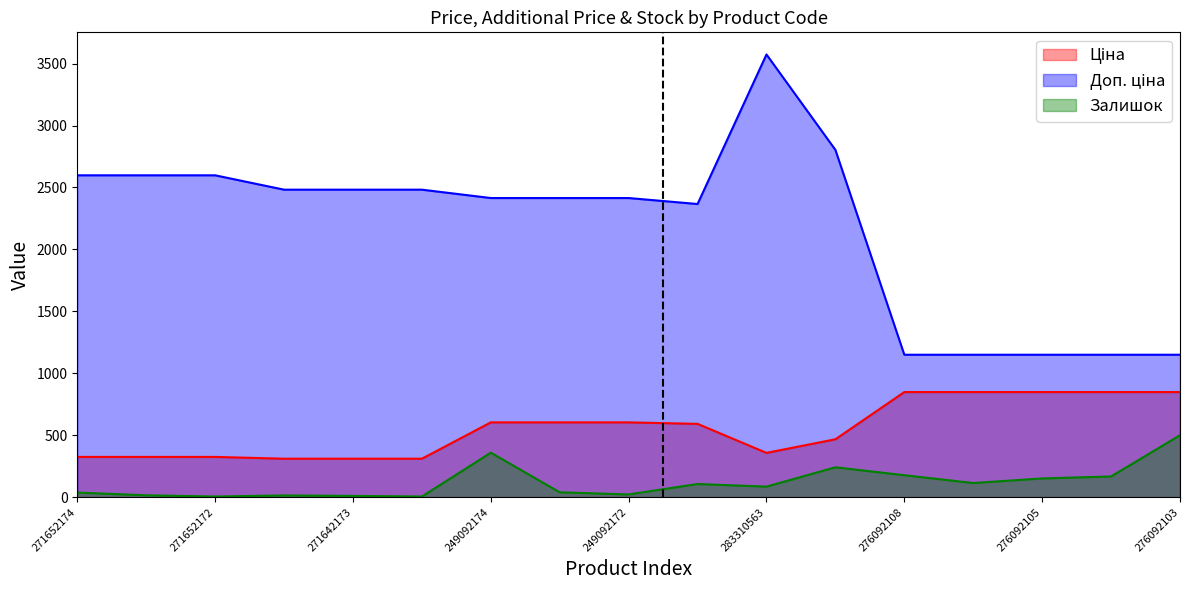

True or false: Доп. ціна and Залишок intersect in this chart.

False